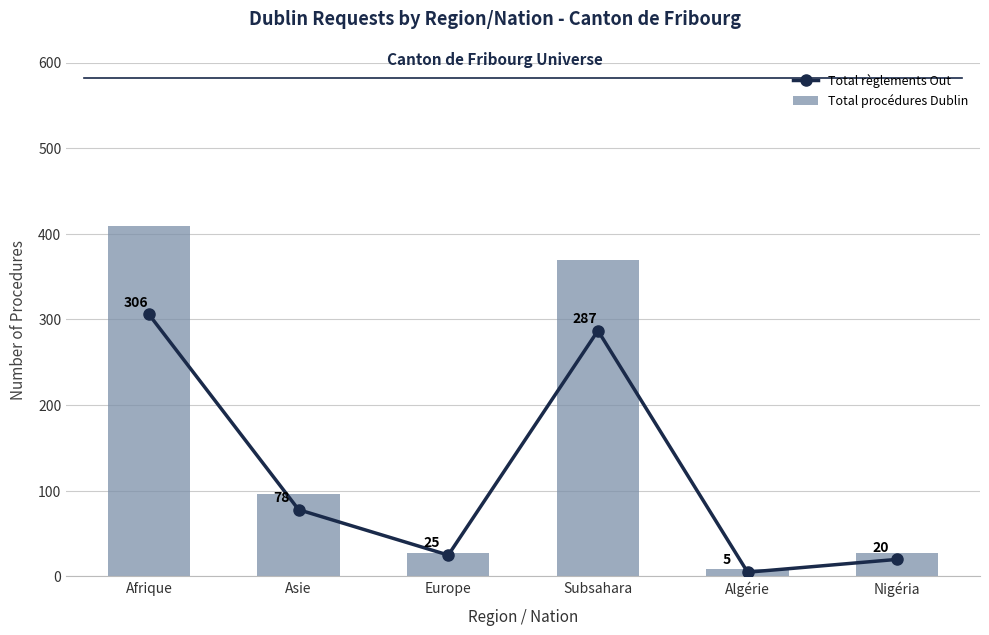

Reading left to right, list all the values displayed in this chart.

Total règlements Out: Afrique=306	Asie=78	Europe=25	Subsahara=287	Algérie=5	Nigéria=20
Total procédures Dublin: Afrique=409	Asie=96	Europe=27	Subsahara=370	Algérie=9	Nigéria=27